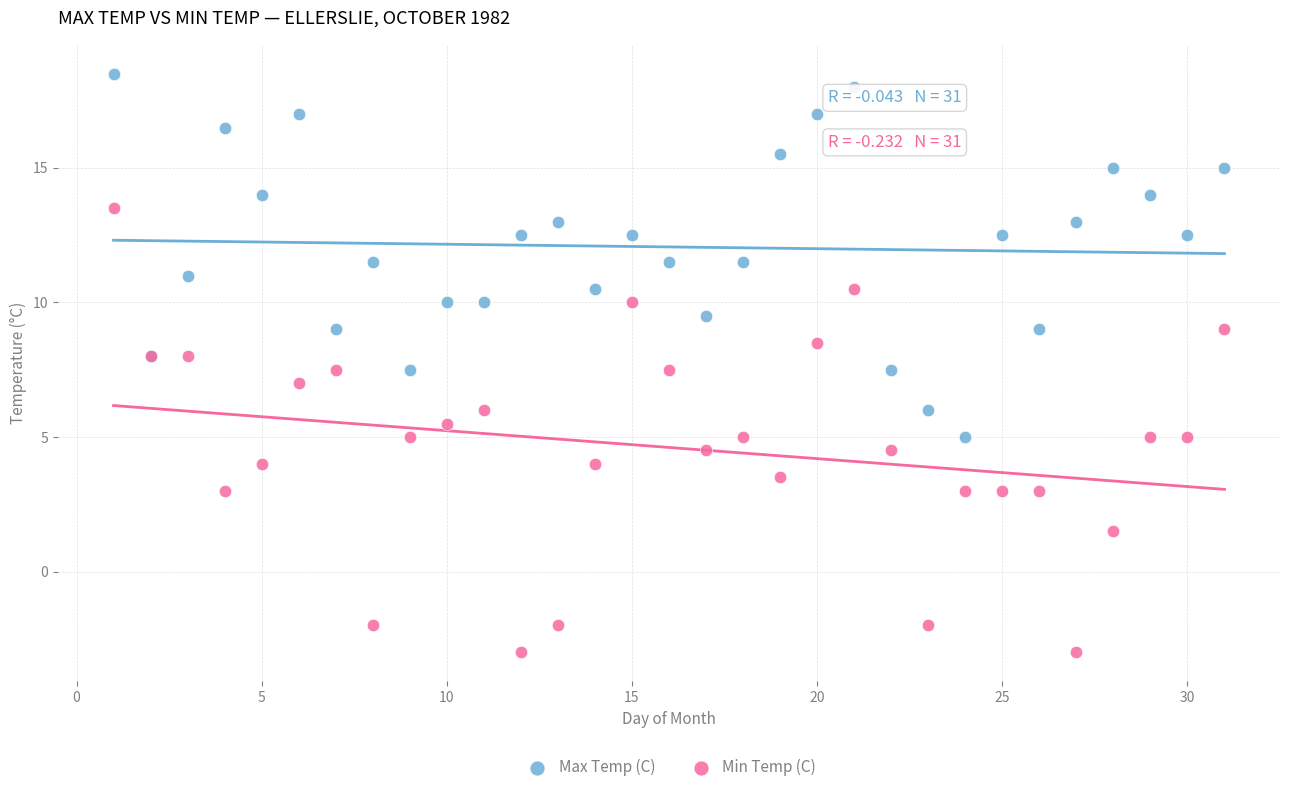

Which series contains the lowest Y value?

Min Temp (C)